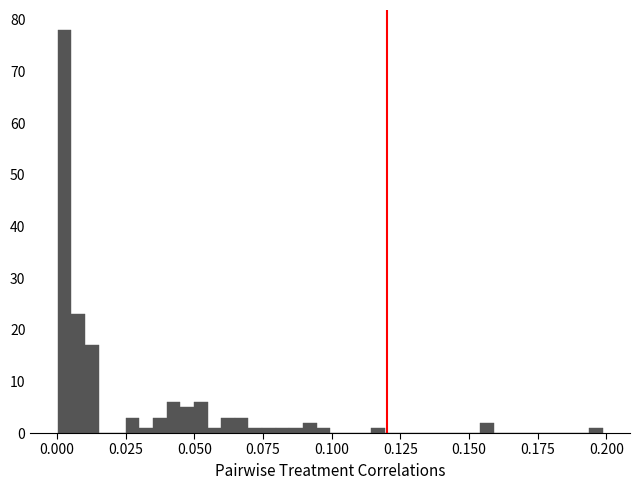

Around what value on the x-axis is the tallest bar? Give the approximate position of its centre, as read against the axis.

0.005